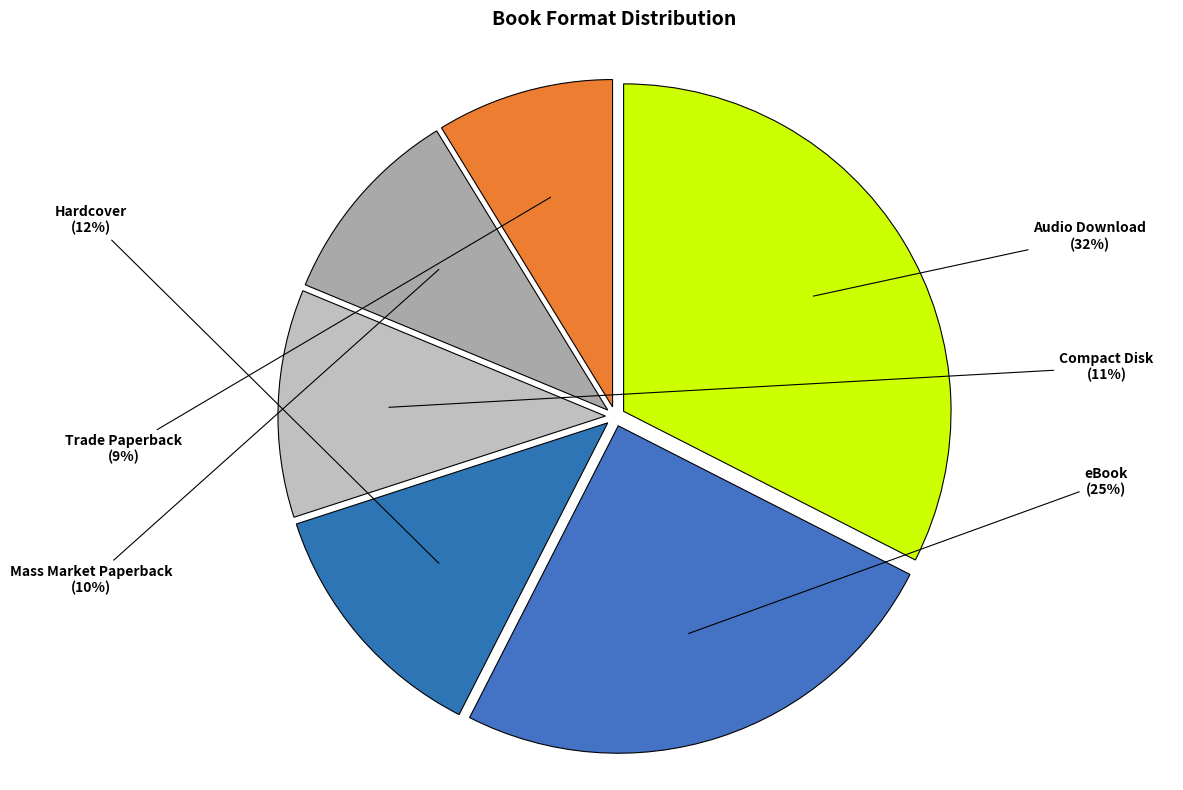

To the nearest percent, what is the average slice percentage?

17%